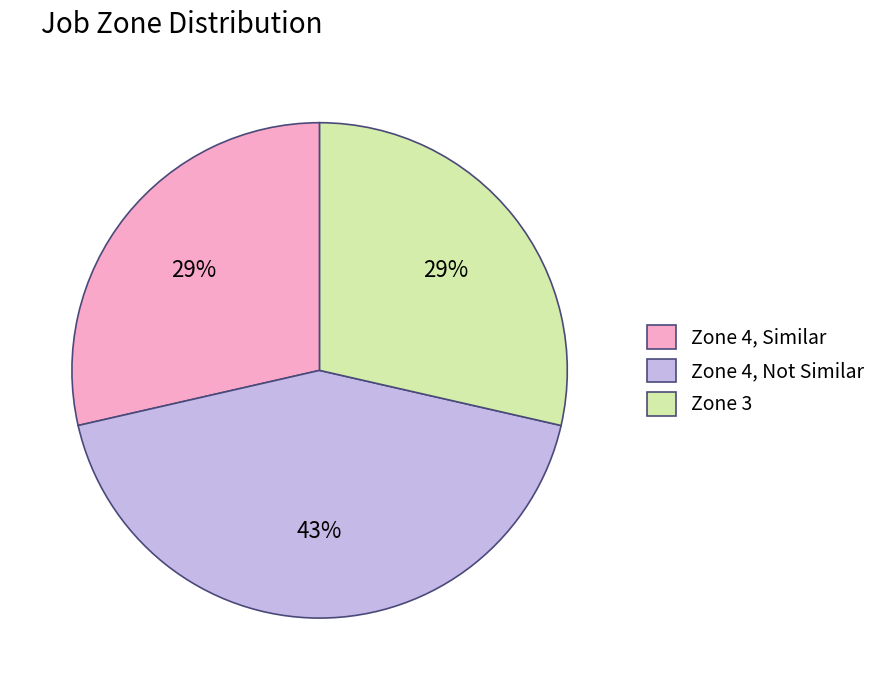

Approximately how many times larger is the value at Zone 4, Not Similar compared to Zone 3?

1.5